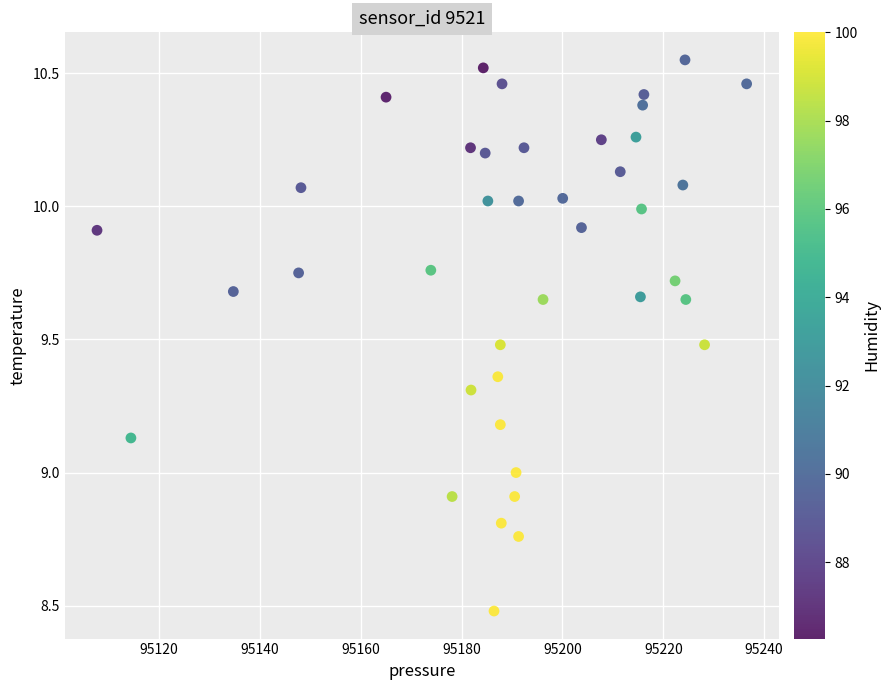

What is the range of X values (max minus min)?

128.8